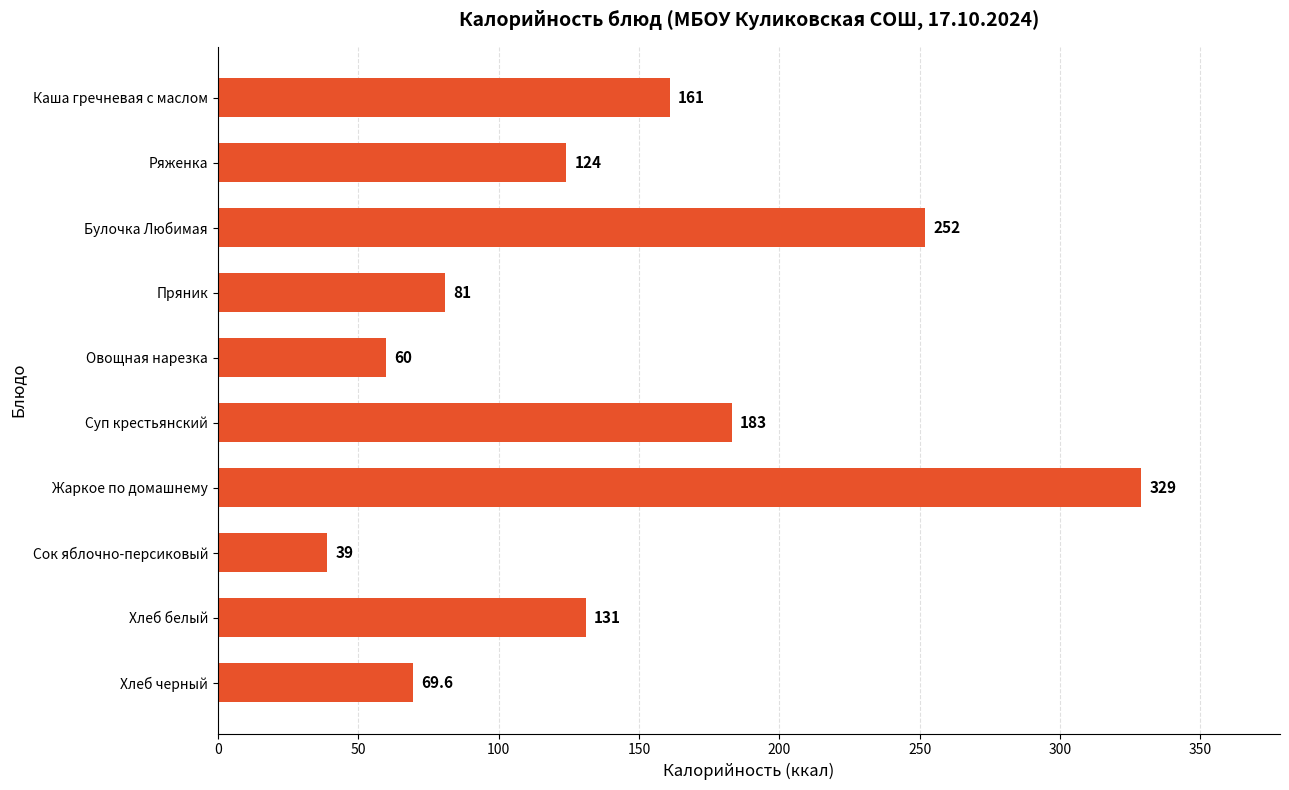

What is the difference between the maximum and minimum values?

290.0